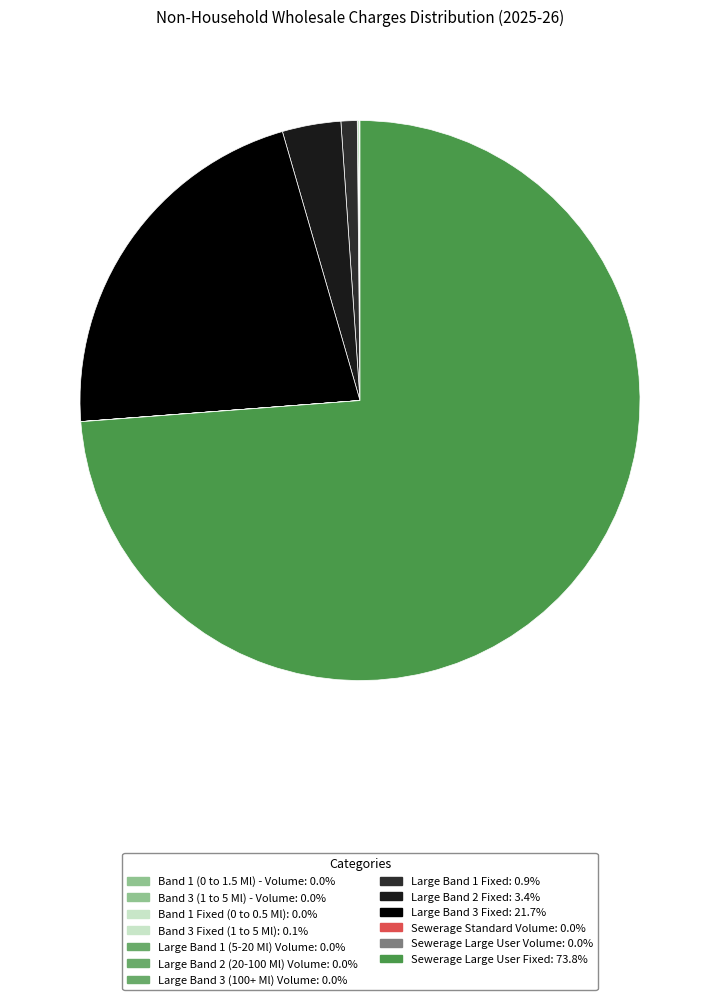

To the nearest percent, what percentage of the pie is Large Band 3 Fixed?

22%